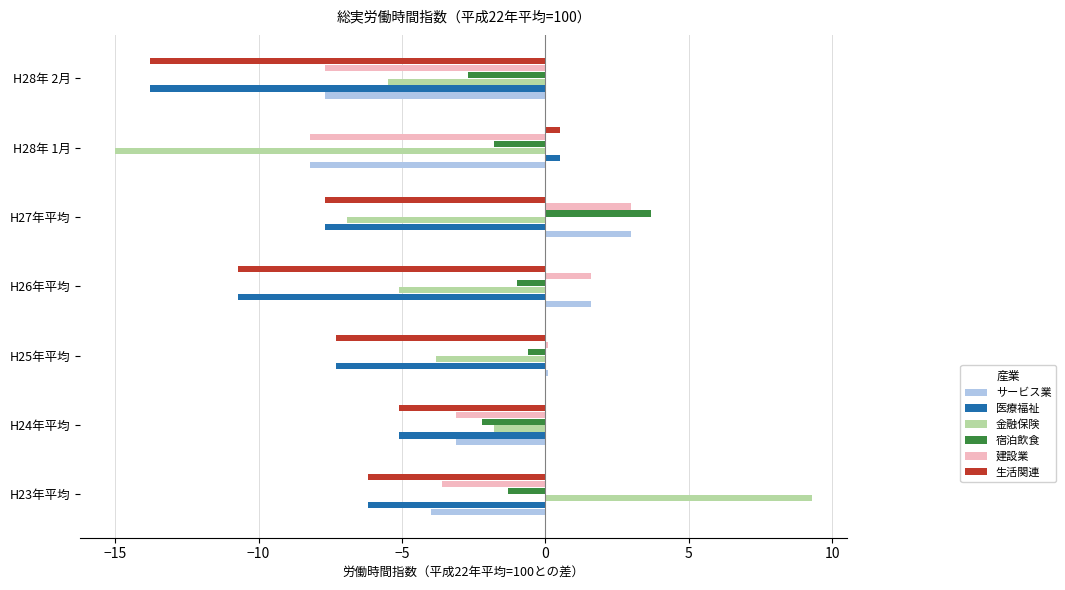

How many positive values does the 医療福祉 series have?

1